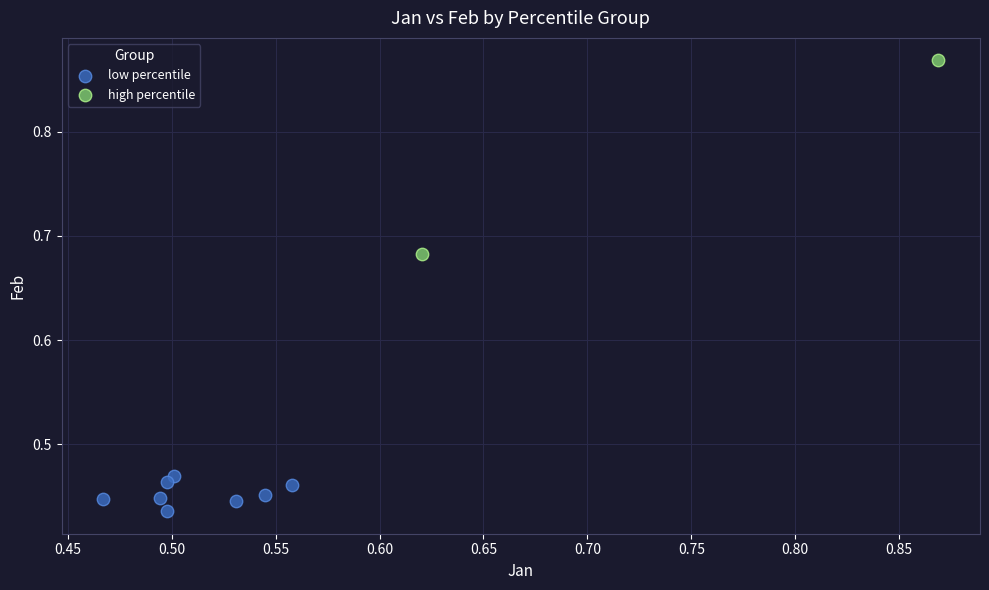

What are all the series names shown in the legend?

low percentile, high percentile